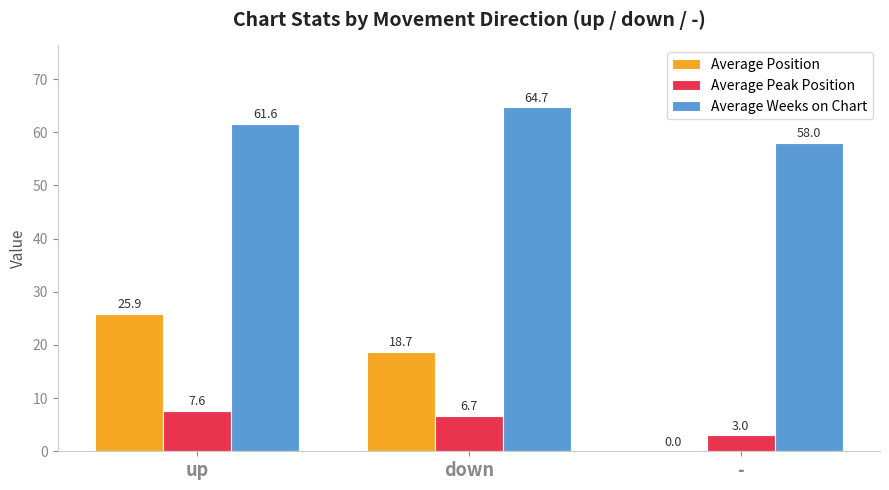

The value of Average Peak Position at up is 12.4. True or false?

False